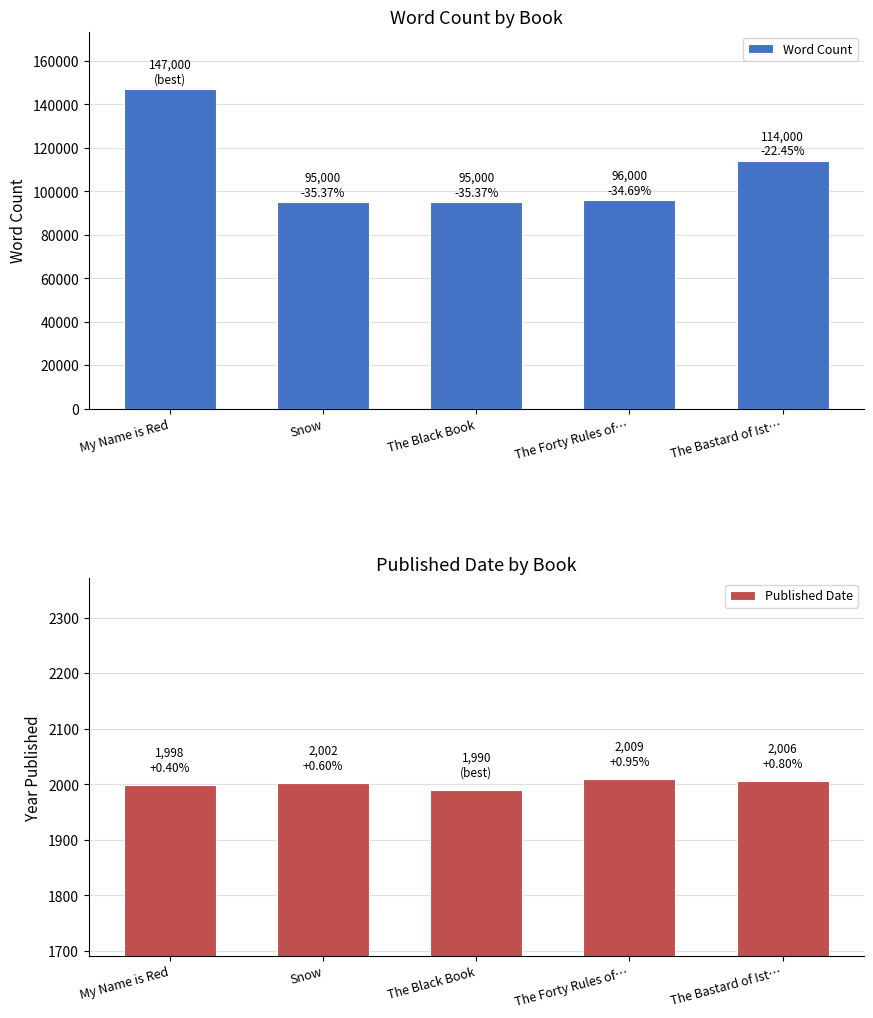

What is the label of the 5th bar from the right?

My Name is Red